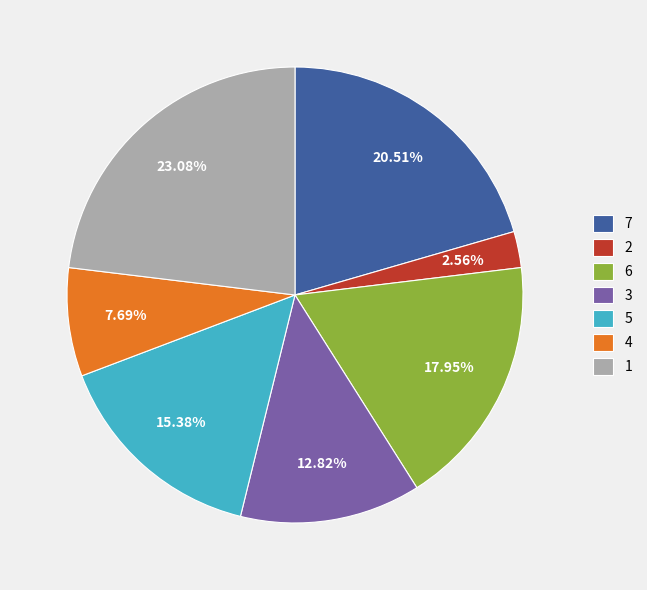

The 1 slice represents 18% of the pie. True or false?

False